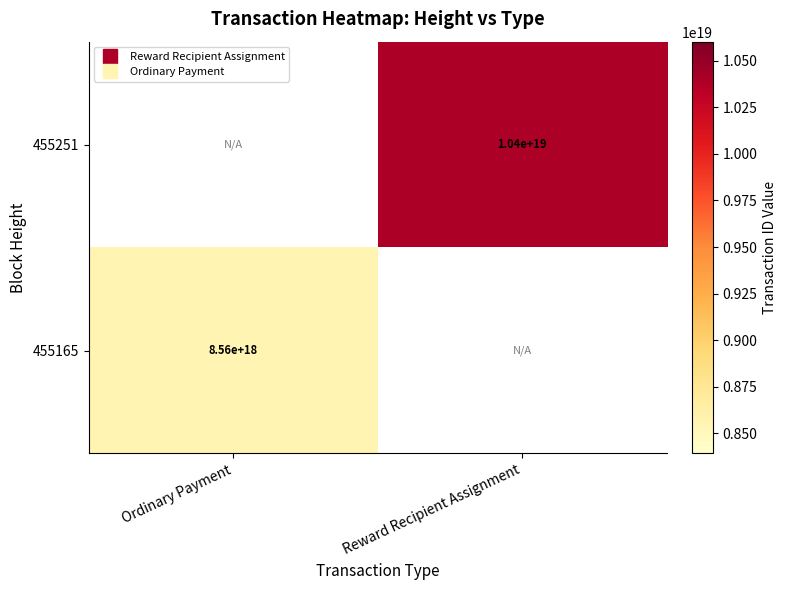

True or false: 455165 has a value of 8563544005596394496.0 at Ordinary Payment.

True